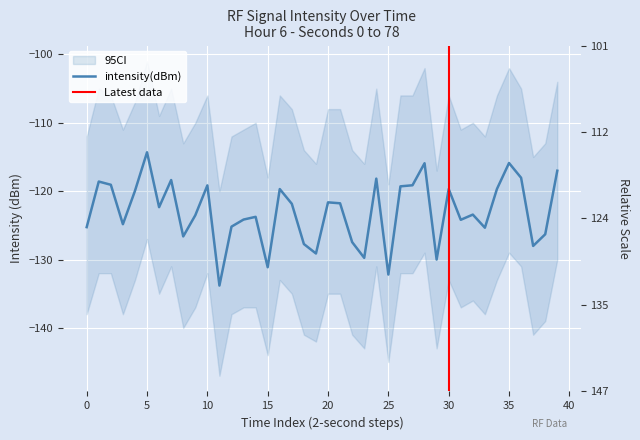

What is the average value?

-123.0